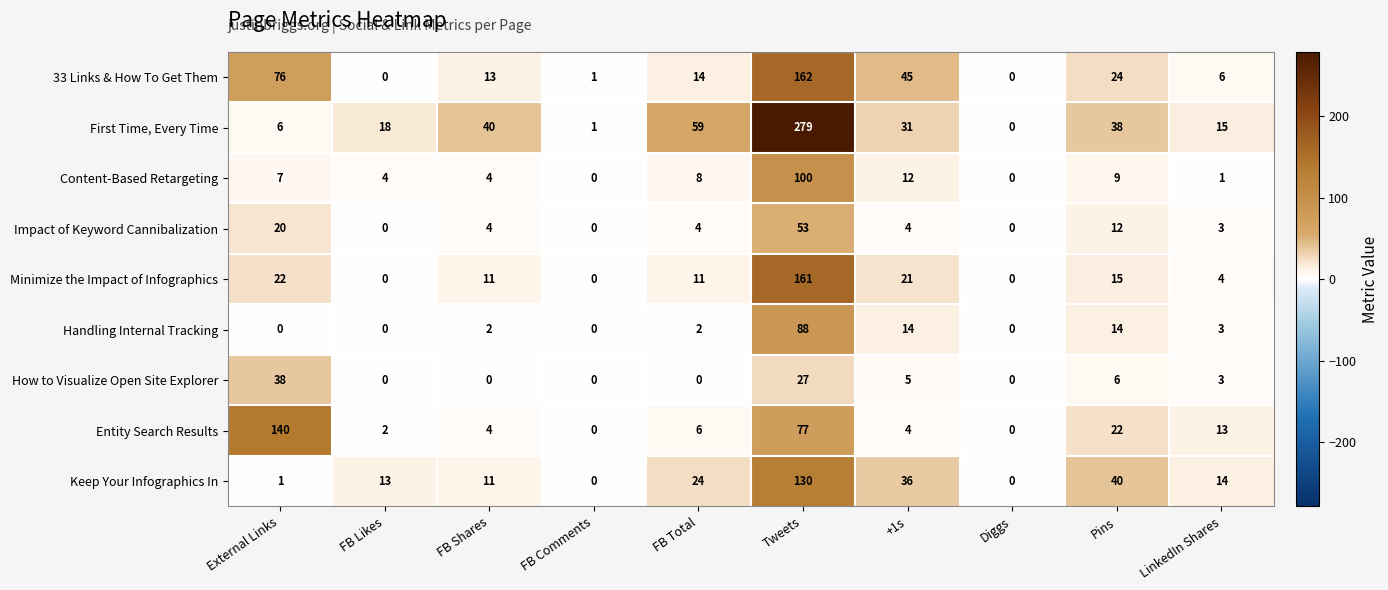

How many distinct data groups are displayed?

9